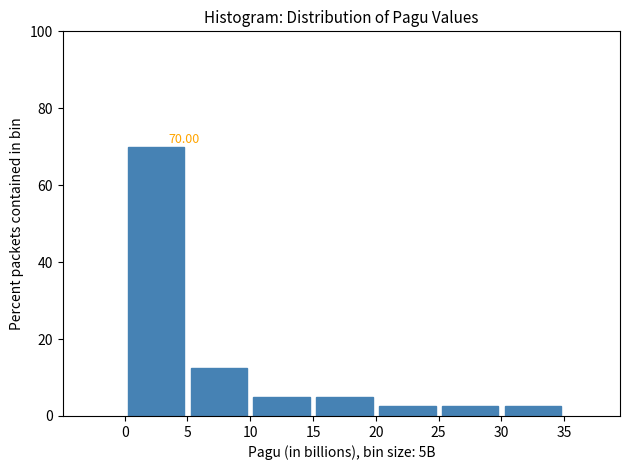

Which range on the x-axis has the tallest bar?

0 to 5